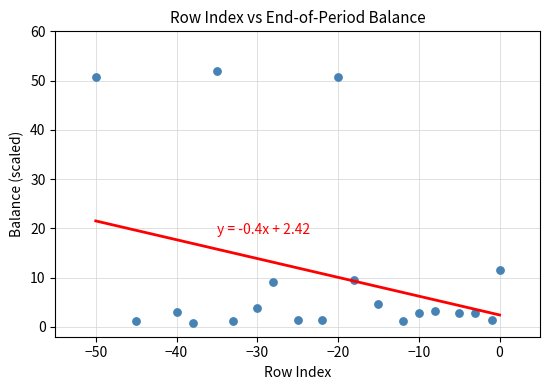

What Y value in the scatter plot is closest to 26?

11.5